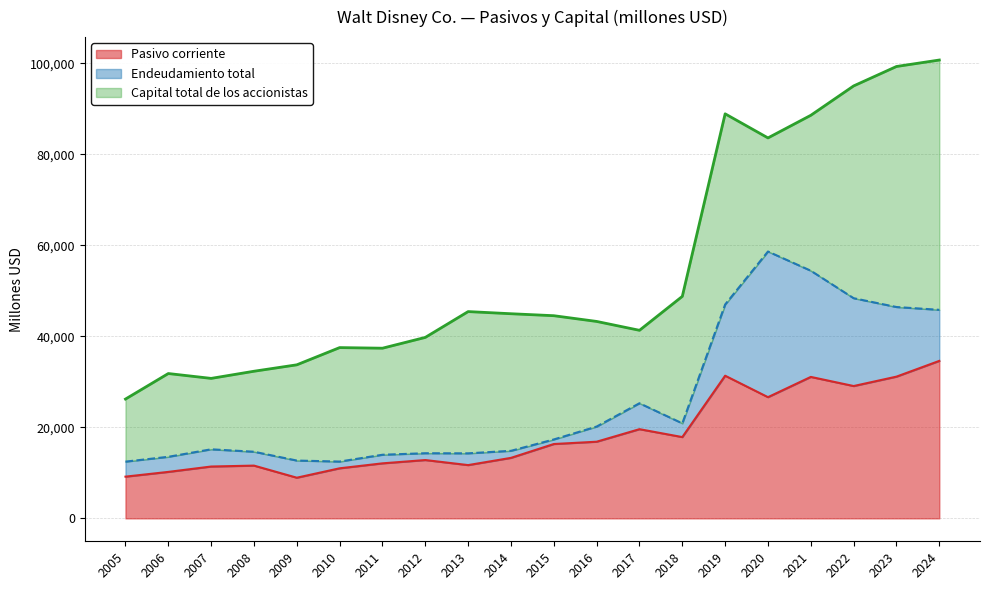

Reading right to left, transcribe all the data shown in this chart.

Pasivo corriente: 34599	31139	29073	31077	26628	31341	17860	19595	16842	16334	13292	11704	12813	12088	11000	8934	11591	11391	10210	9168
Endeudamiento total: 45815	46431	48369	54406	58628	46986	20874	25291	20170	17336	14840	14288	14311	13977	12480	12701	14639	15172	13525	12467
Capital total de los accionistas: 100696	99277	95008	88553	83583	88877	48773	41315	43265	44525	44958	45429	39759	37385	37519	33734	32323	30753	31820	26210